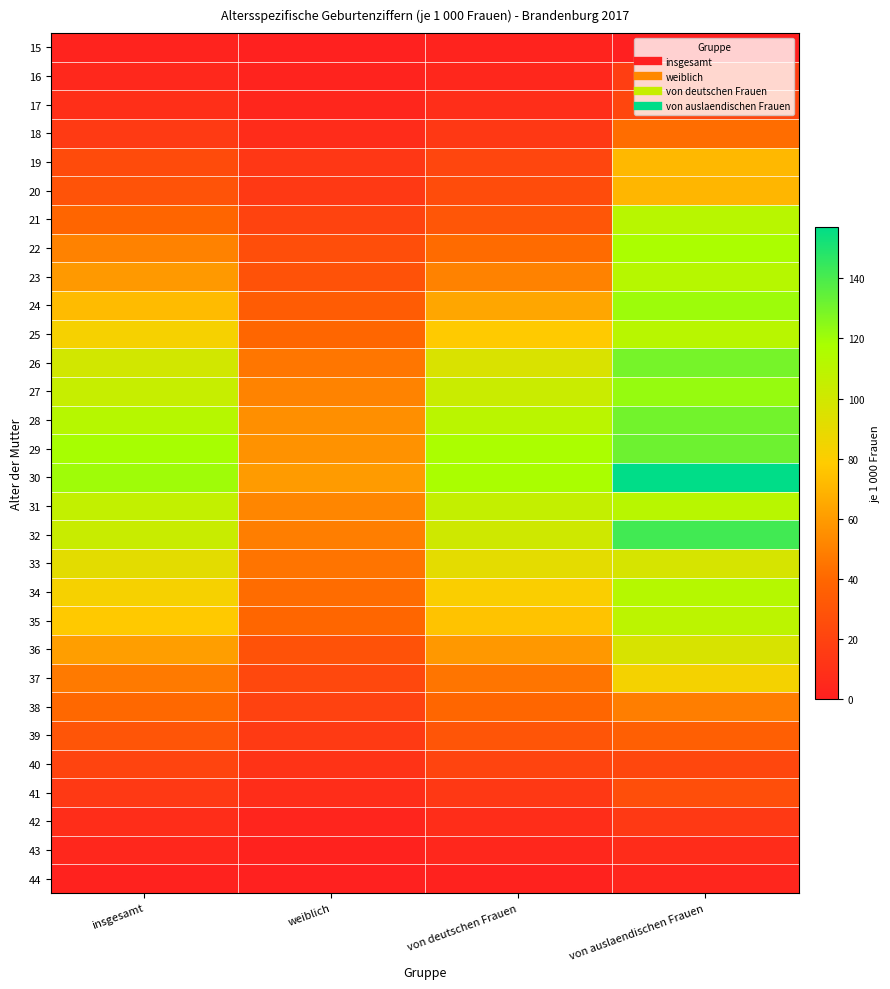

Count the number of categories in the chart.

4